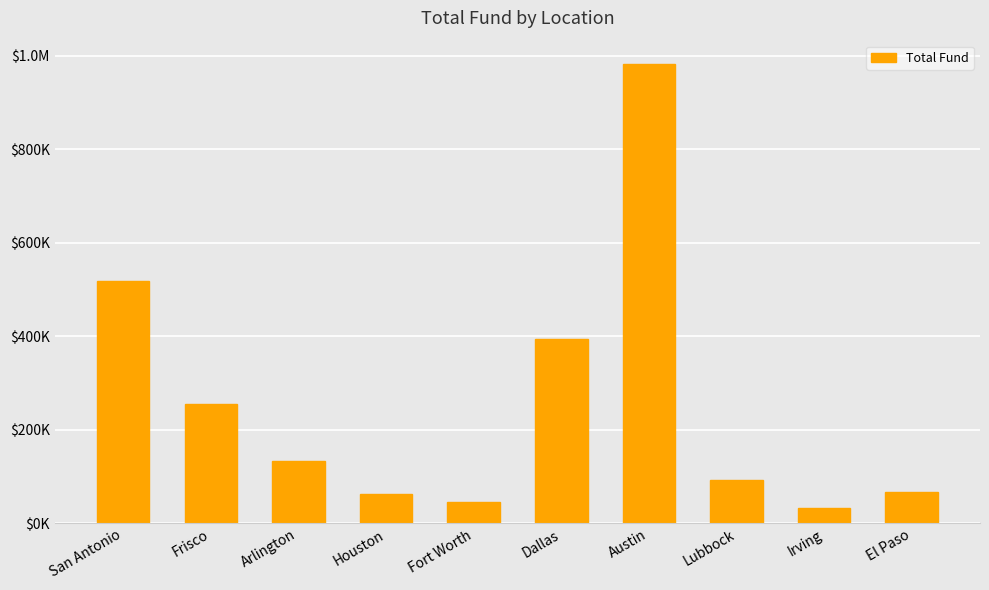

Are the bars horizontal?

No